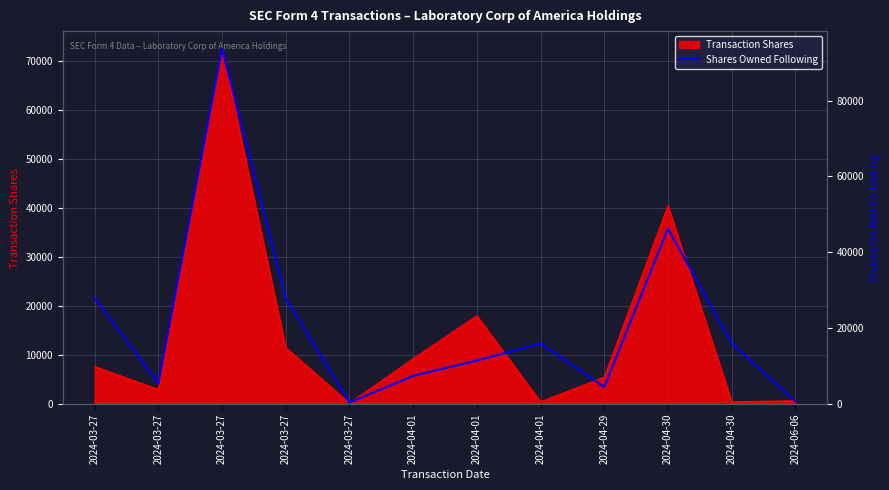

At which category does the data reach its first local peak?

2024-03-27